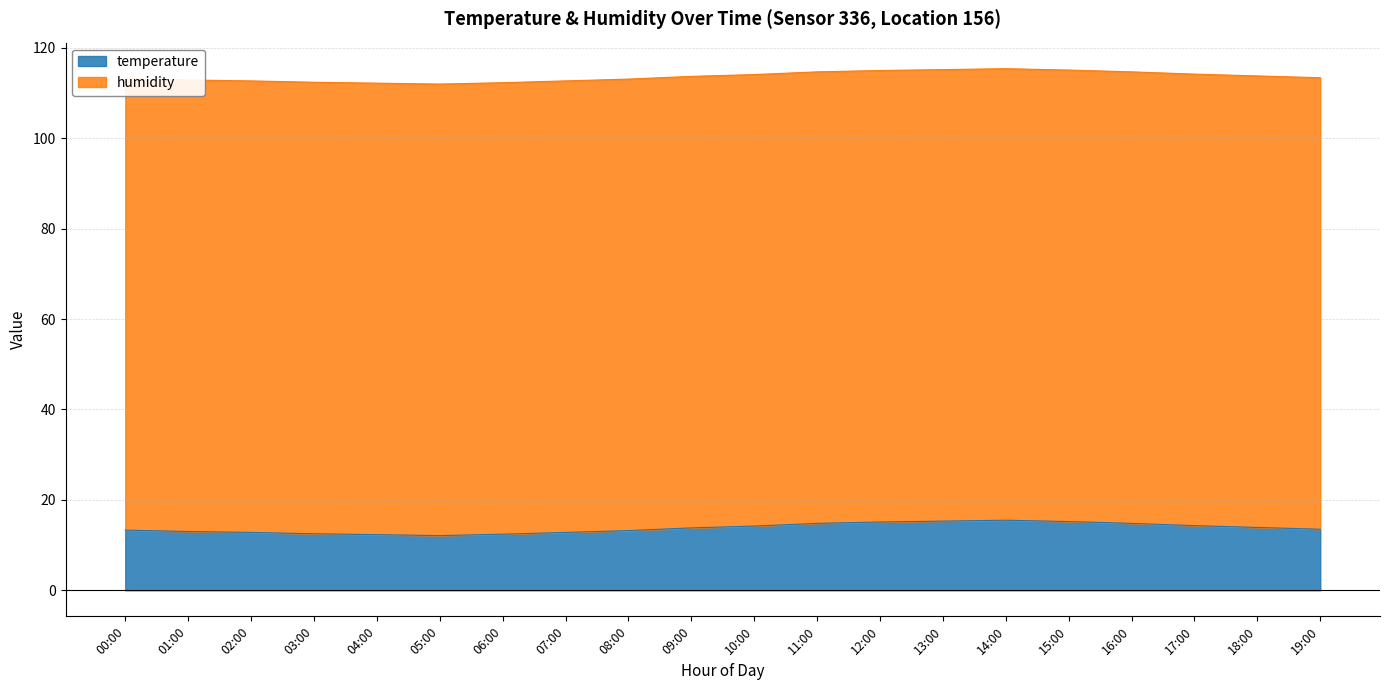

What is the value of the 16th point from the left?

115.1